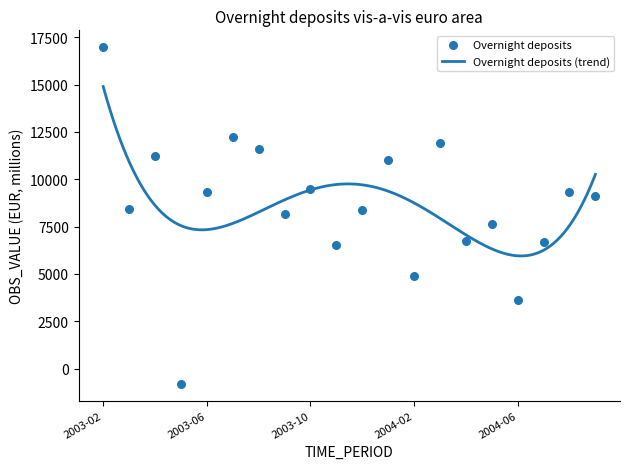

Approximately how many times larger is the value at 2004-09 compared to 2003-11?

1.4